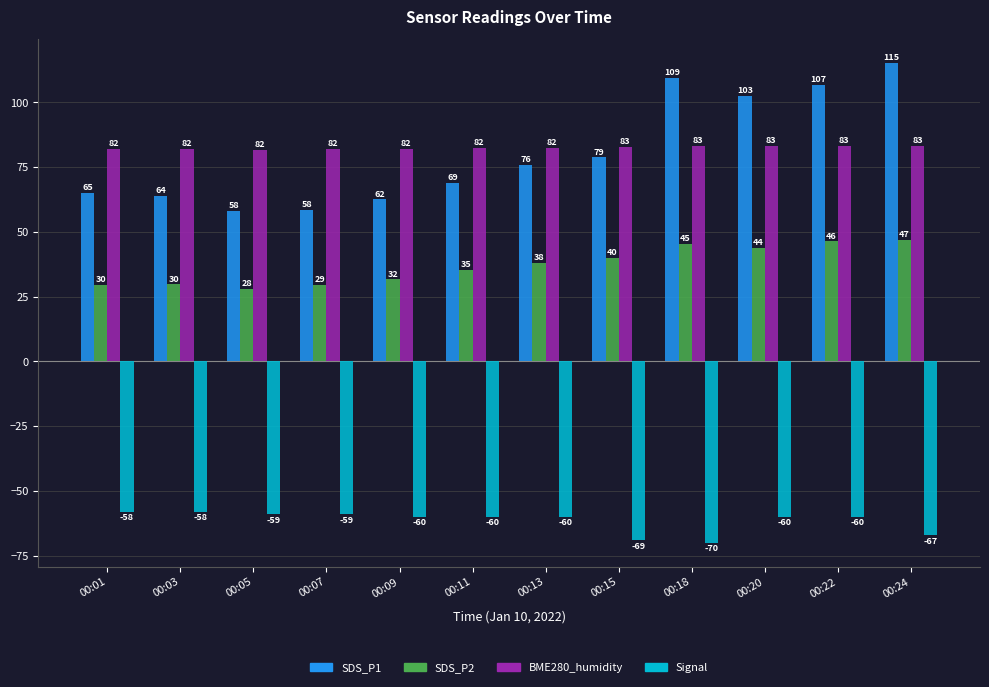

Does the chart contain any negative values?

Yes